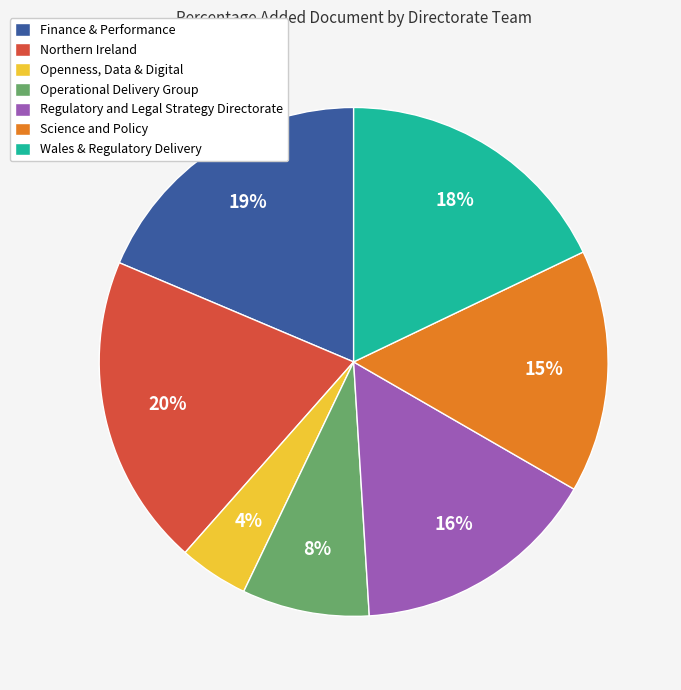

Which category has the smallest portion of the pie?

Openness, Data & Digital